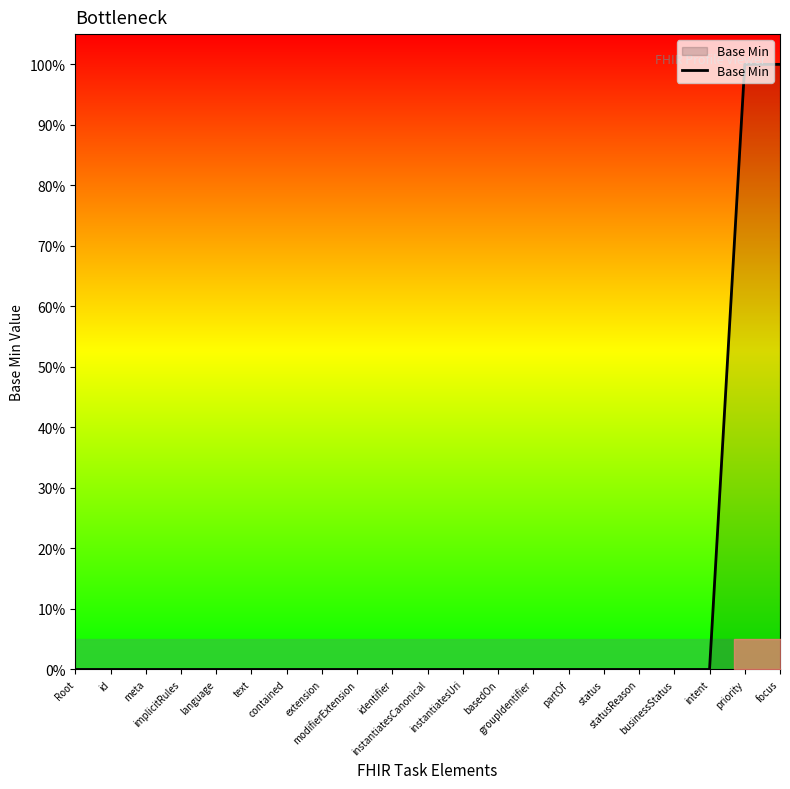

True or false: the data shows 1 at modifierExtension.

False